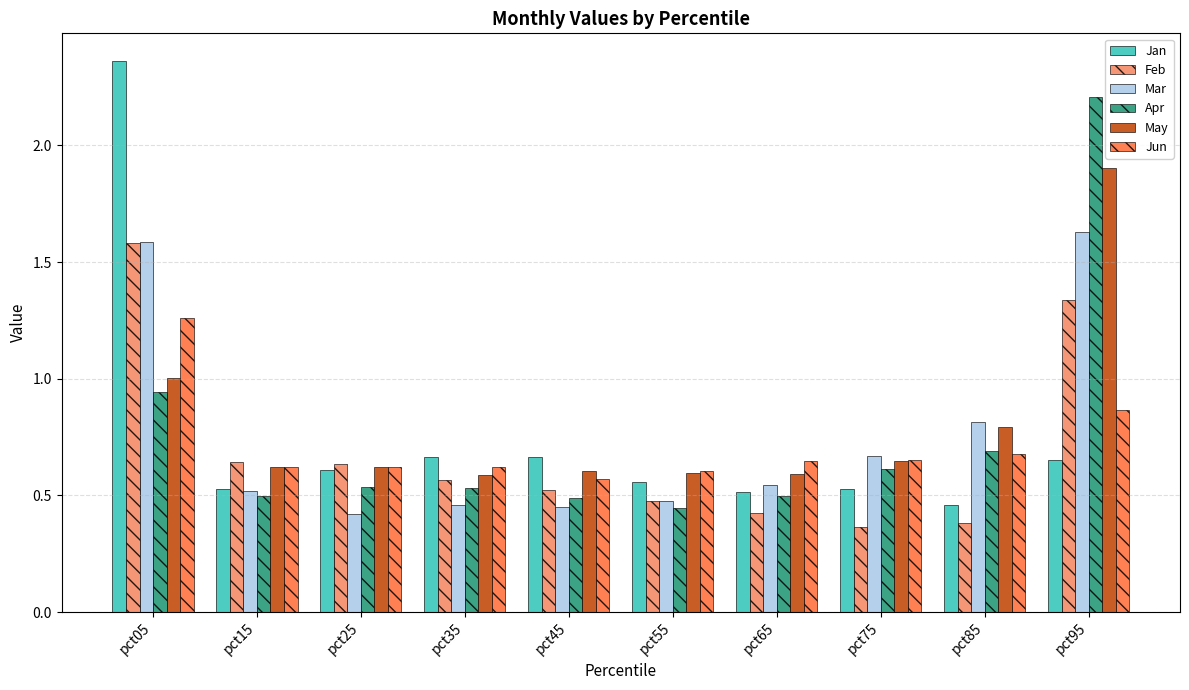

At how many categories does at least one series exceed 0?

10